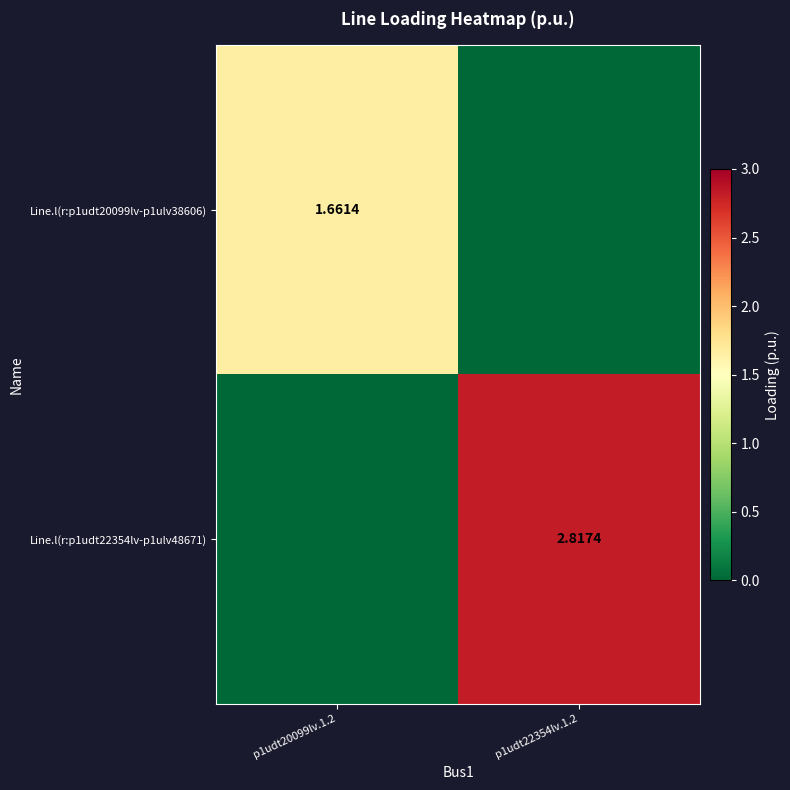

Which has a higher value, p1udt20099lv.1.2 or p1udt22354lv.1.2?

p1udt20099lv.1.2